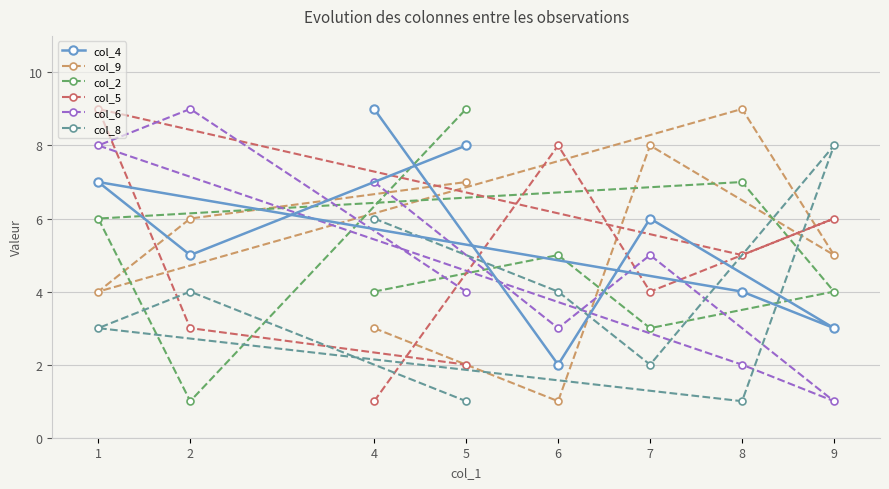

Rank the series by their maximum value, from lowest to highest.

col_8, col_4, col_9, col_2, col_5, col_6